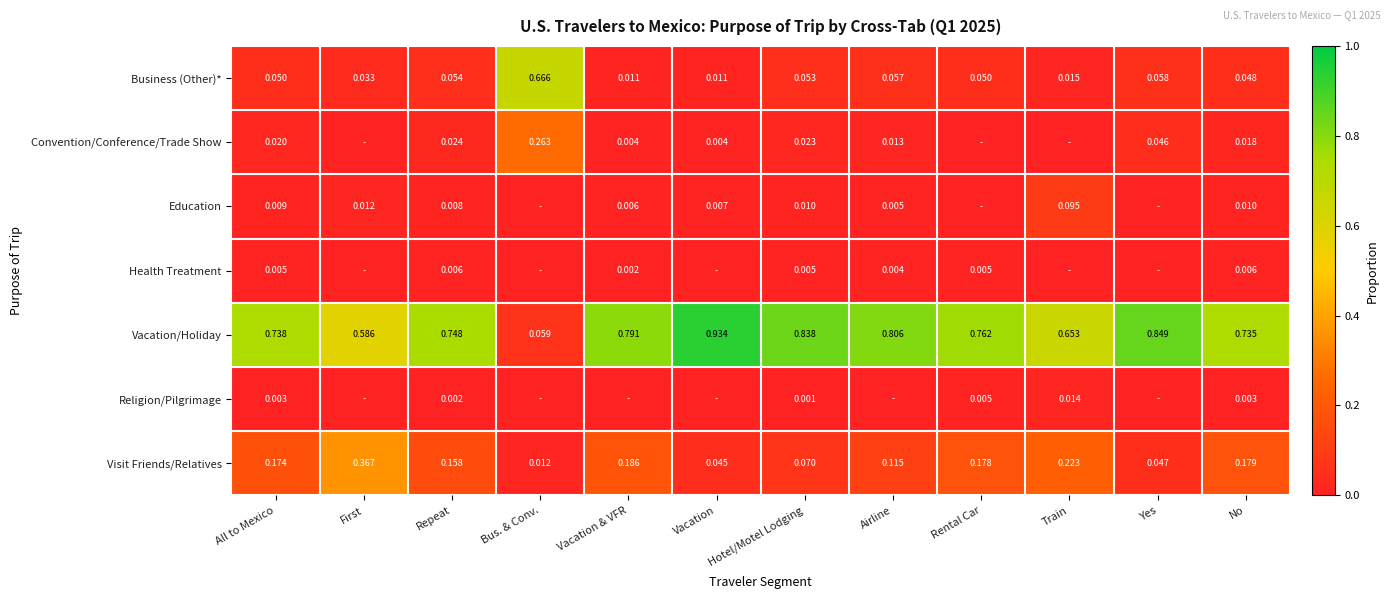

Is the value of Religion/Pilgrimage at Rental Car greater than the value of Convention/Conference/Trade Show at Yes?

No